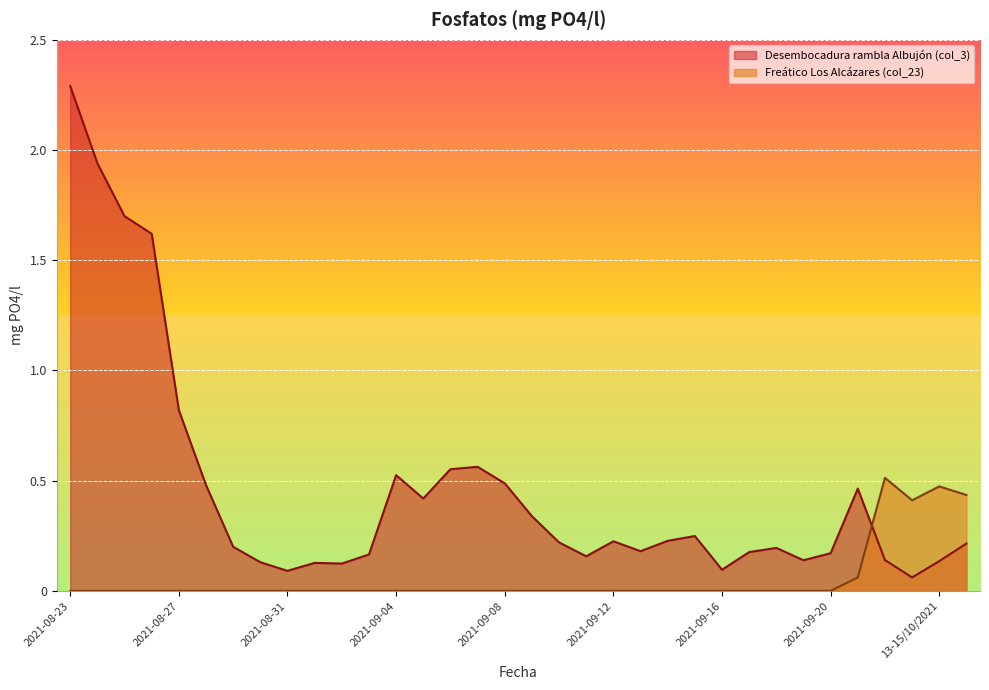

After their last crossing, which series has the higher values: Desembocadura rambla Albujón (col_3) or Freático Los Alcázares (col_23)?

Freático Los Alcázares (col_23)